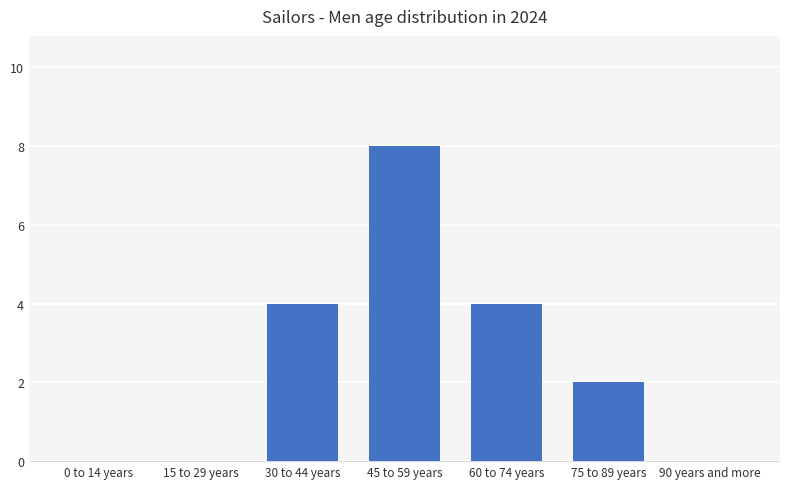

At which category does the chart reach its peak across all series?

45 to 59 years